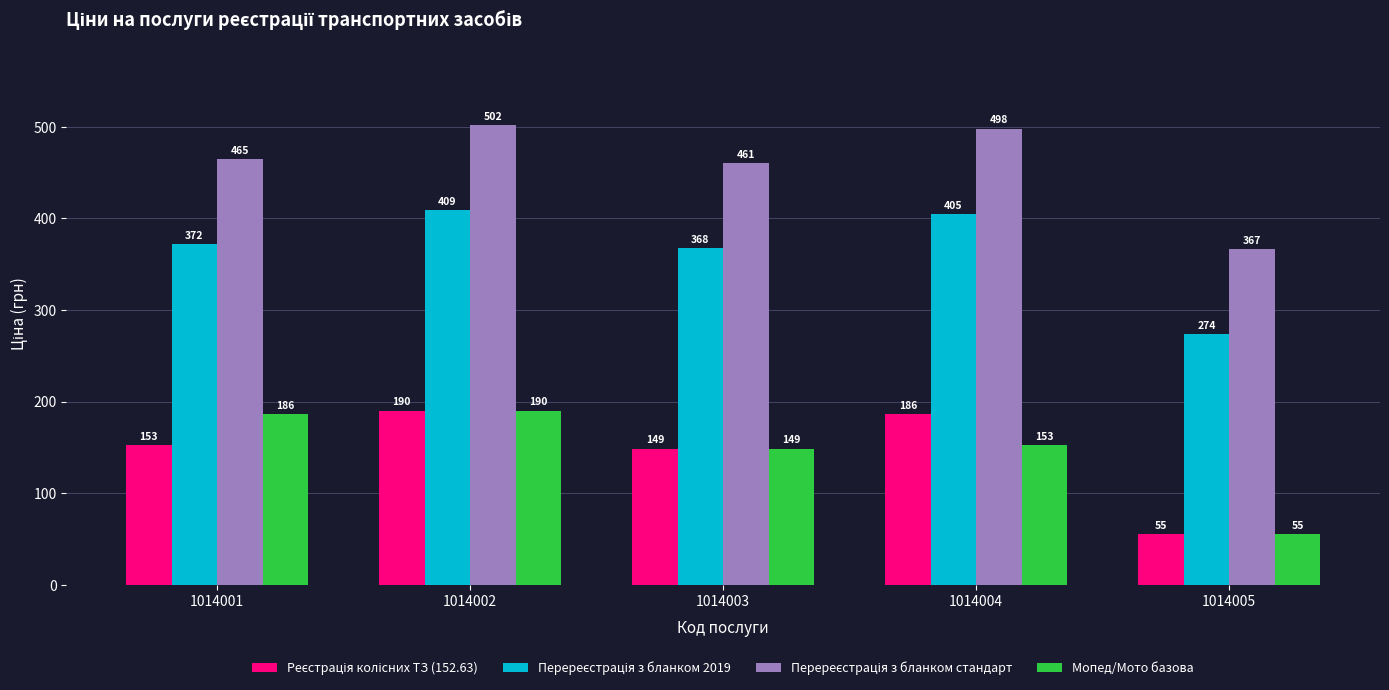

At how many categories does at least one series exceed 318?

5